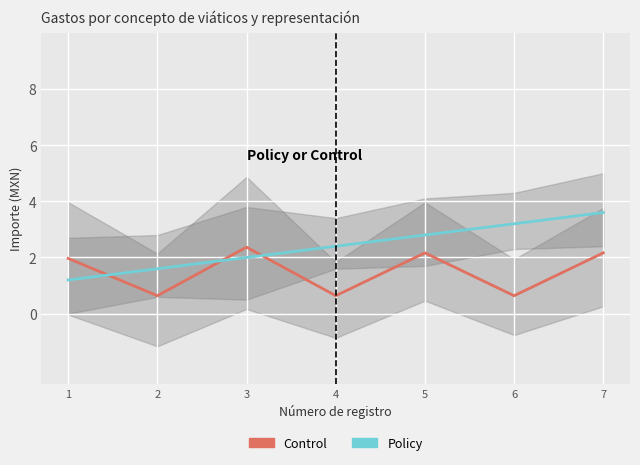

What is the value of the Policy point at the 4th from the left?

2.4